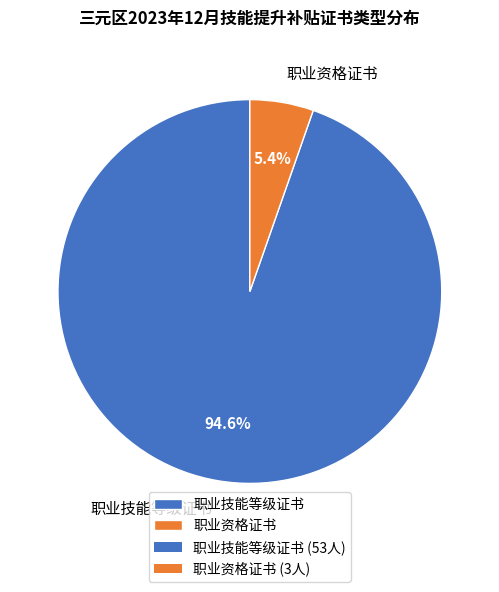

Rank the categories by value from lowest to highest.

职业资格证书, 职业技能等级证书